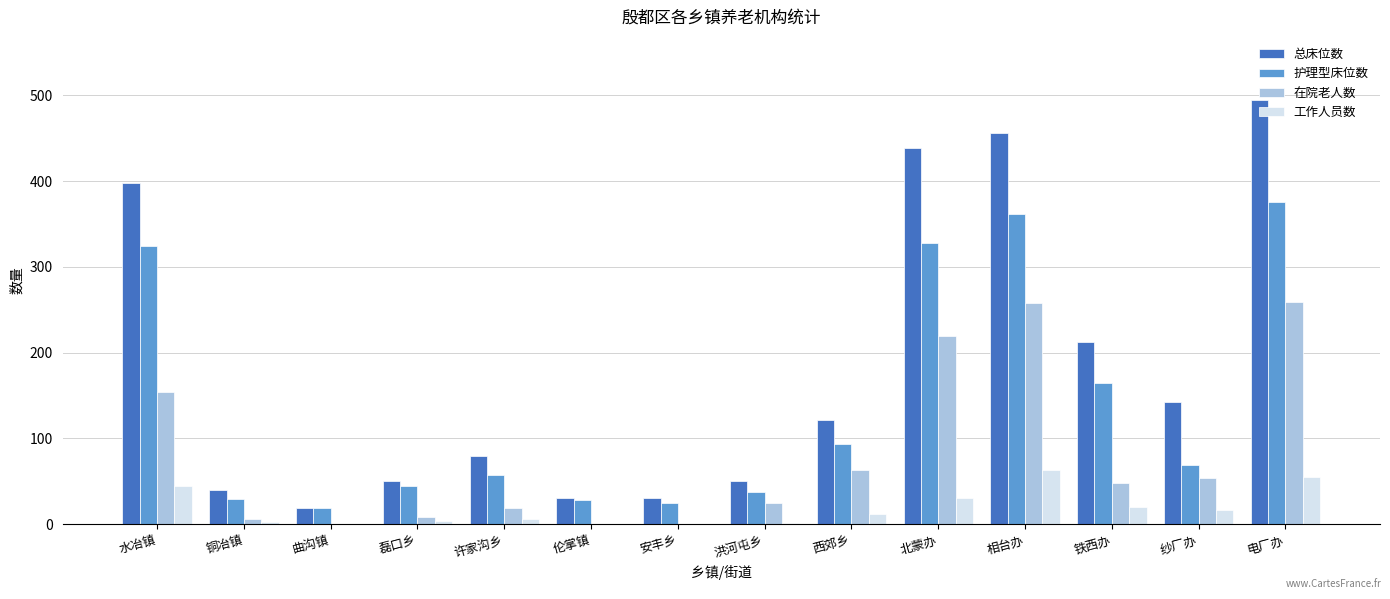

How many distinct data groups are displayed?

4